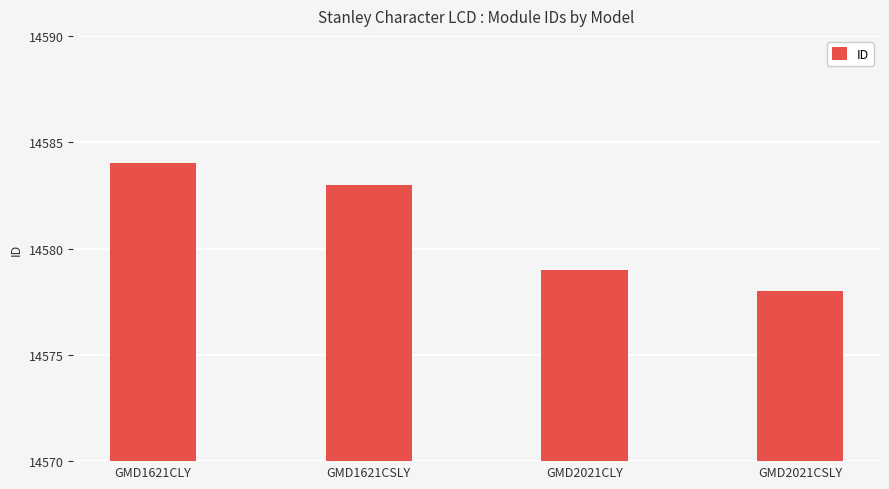

At which category does the chart reach its minimum across all series?

GMD2021CSLY